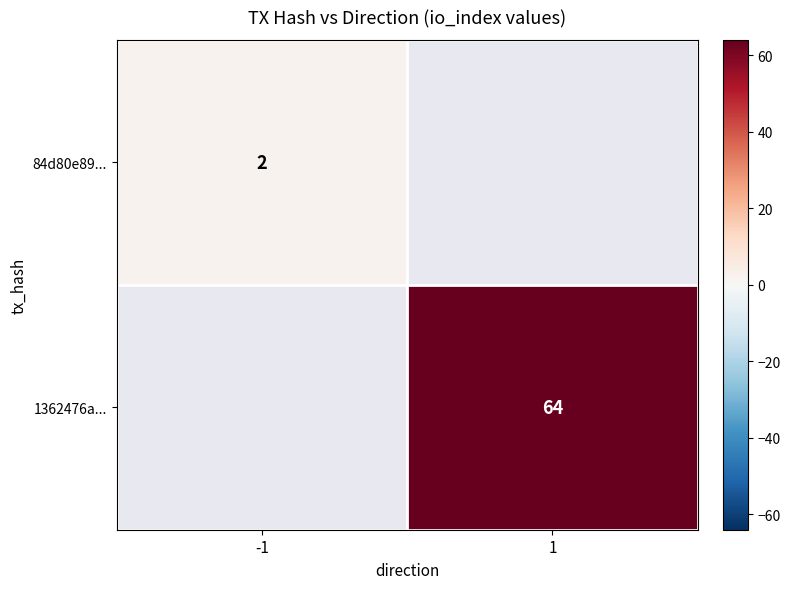

True or false: 84d80e89... has a value of 2 at -1.

True